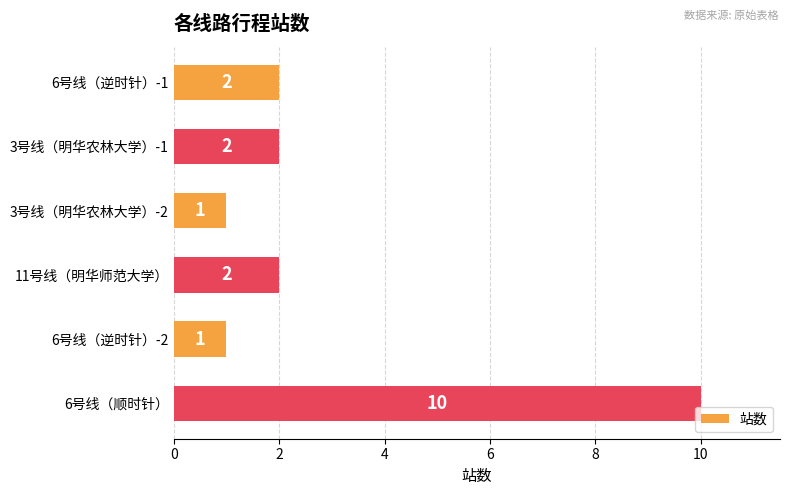

What is the label of the 3rd bar from the bottom?

11号线（明华师范大学）